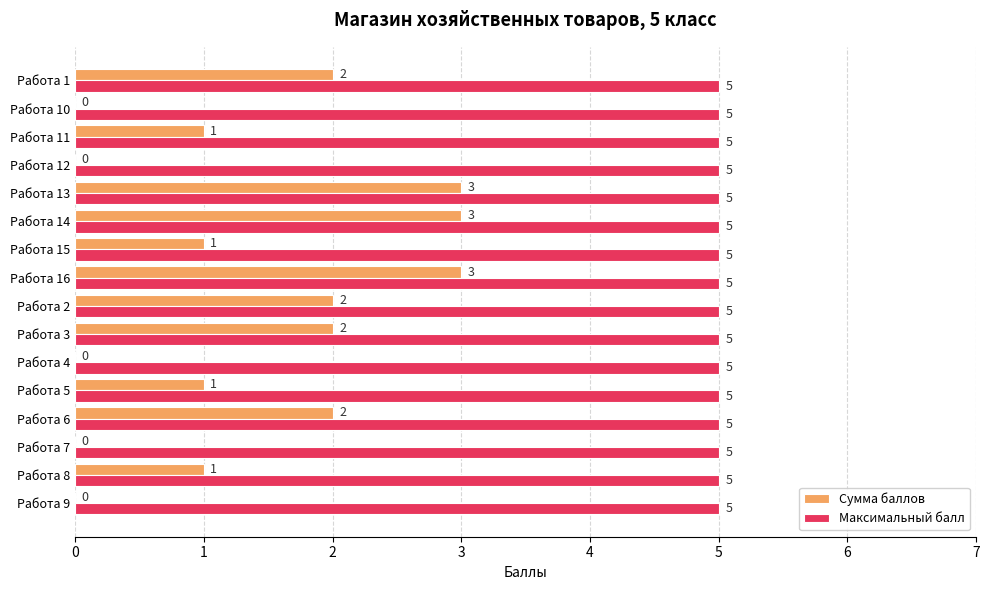

The Сумма баллов series shows 0 at Работа 10. True or false?

True